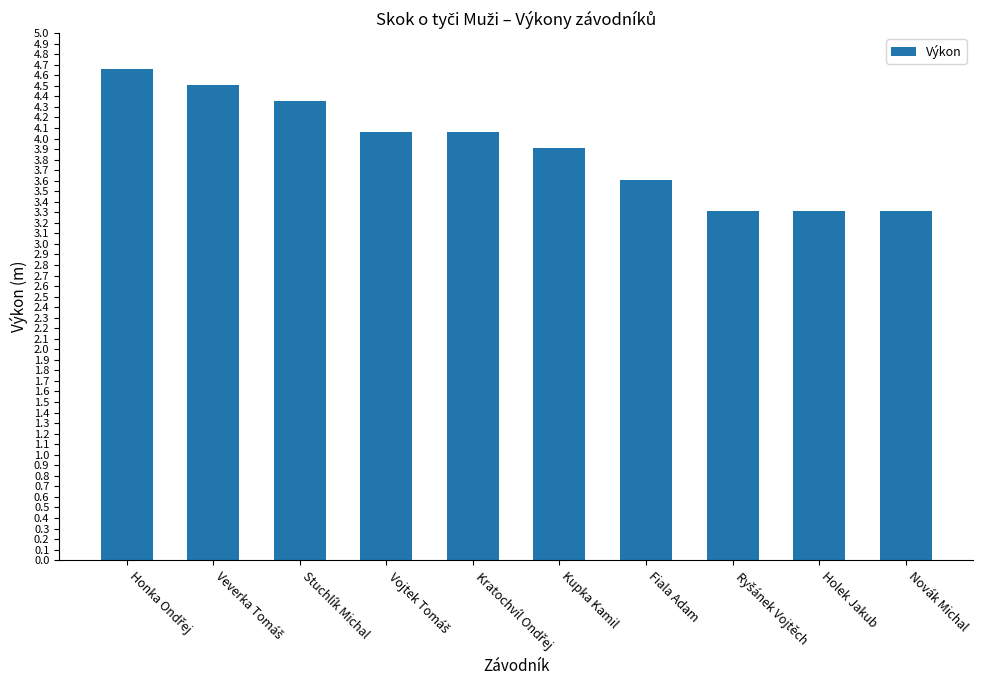

Reading left to right, extract all data points from this chart.

4.7	4.5	4.4	4.1	4.1	3.9	3.6	3.3	3.3	3.3